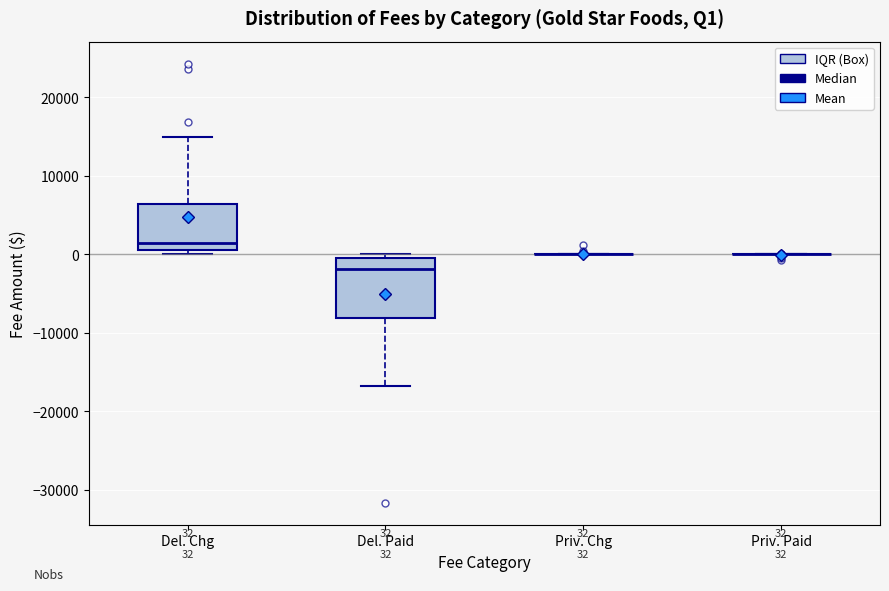

Comparing the boxes themselves (not the whiskers), which one is the tallest?

Del. Paid